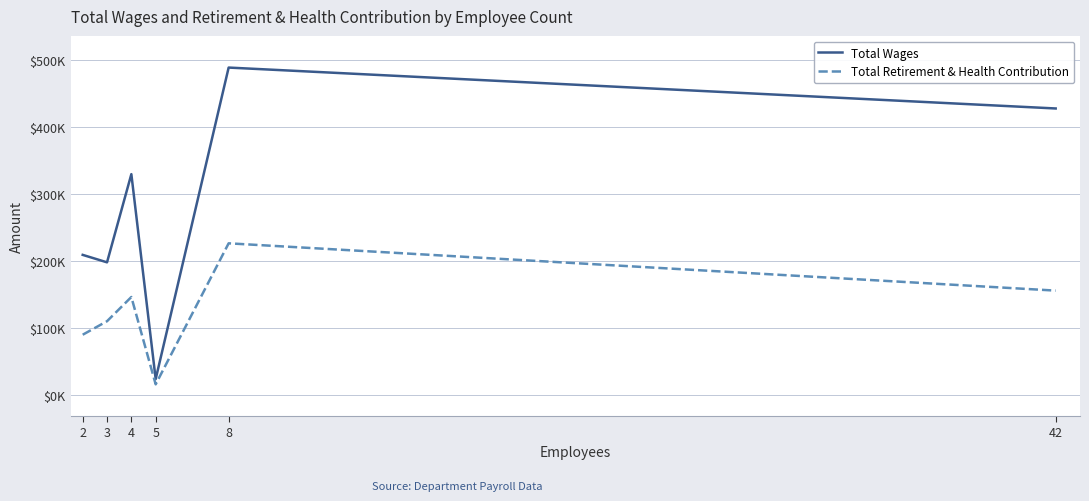

In Total Retirement & Health Contribution, how many points are lower than both neighbors (excluding endpoints)?

1